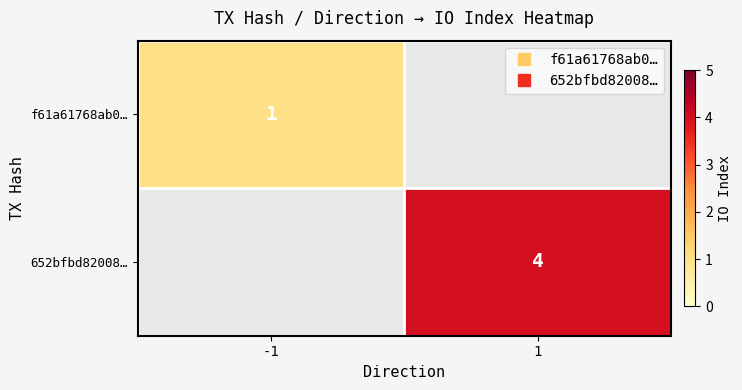

List the labels in order of 652bfbd82008… value, smallest first.

-1, 1